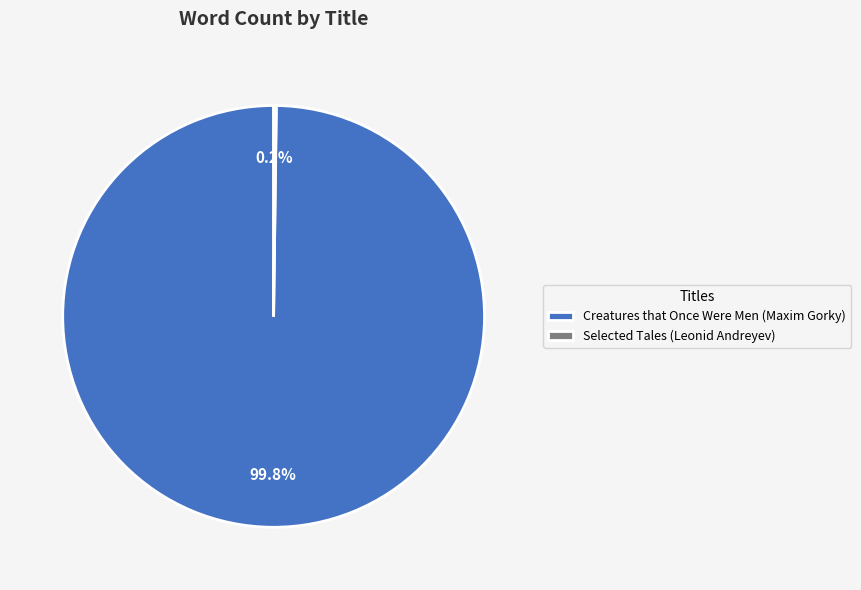

How much of the chart is everything except Creatures that Once Were Men (Maxim Gorky)?

0.2%